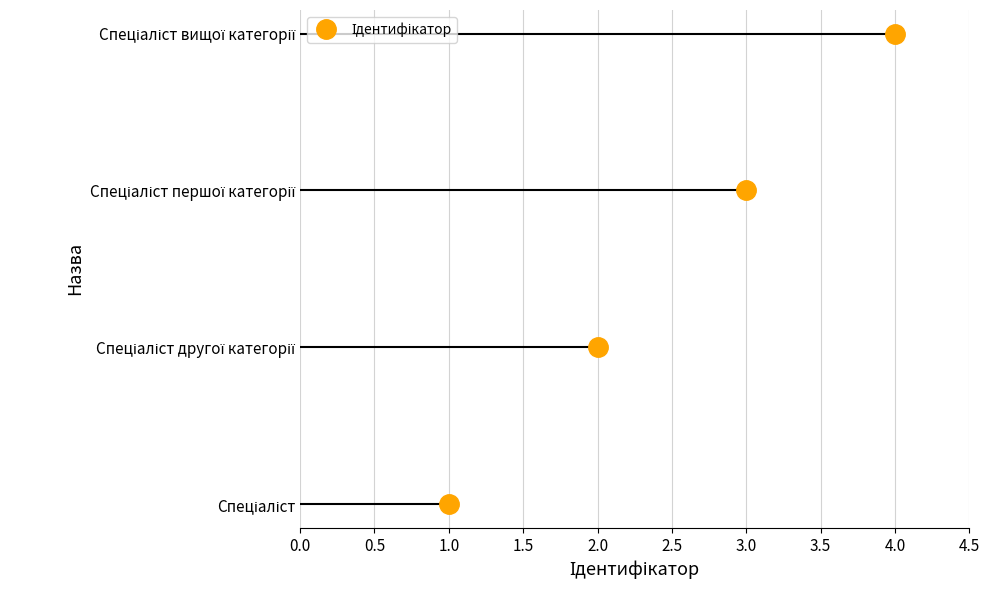

What value does the data have at Спеціаліст вищої категорії?

4